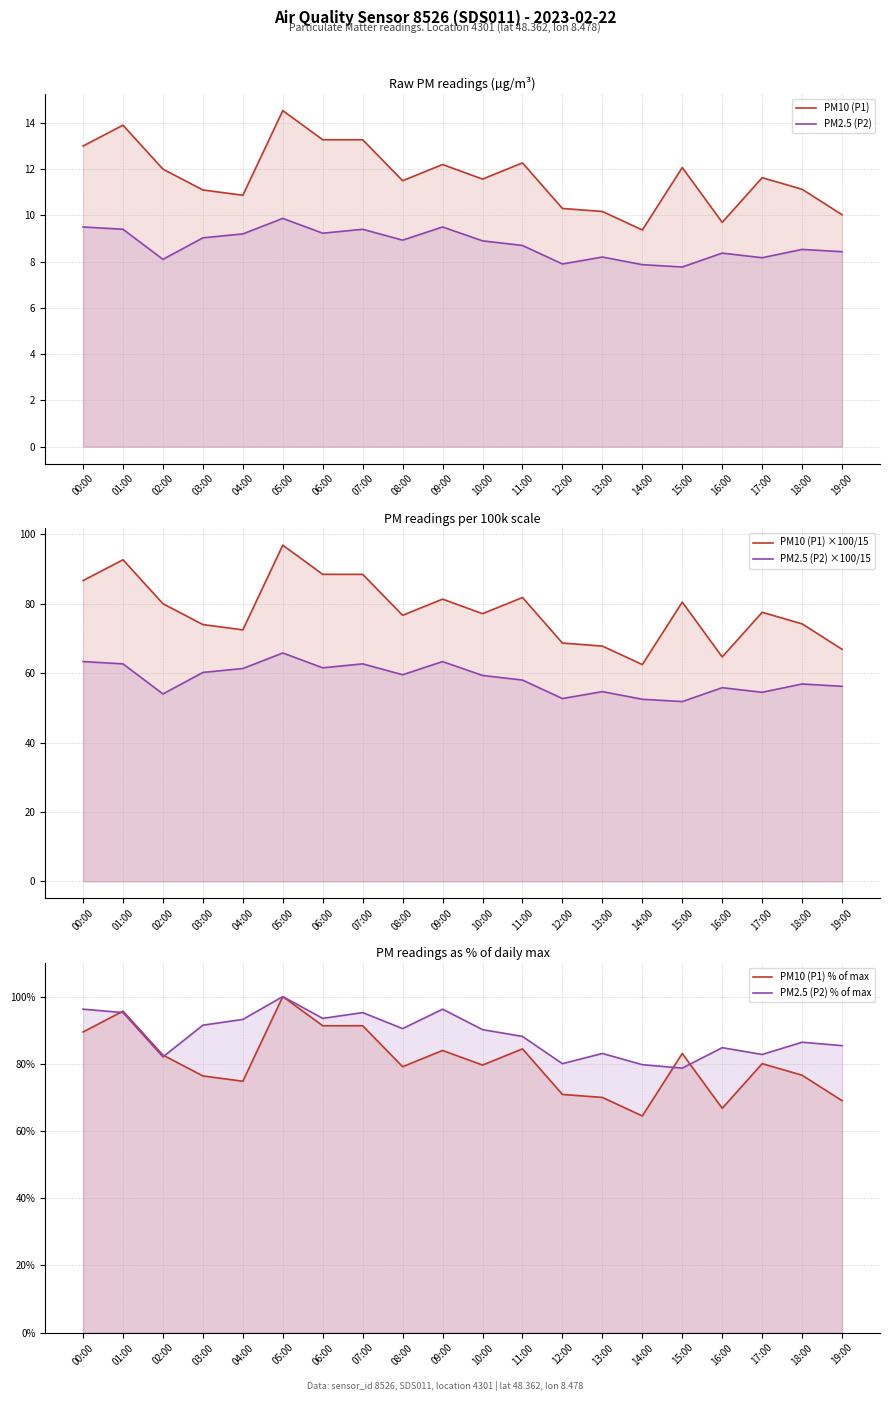

What is the sum of the PM10 (P1) values at 07:00 and 18:00?

24.4